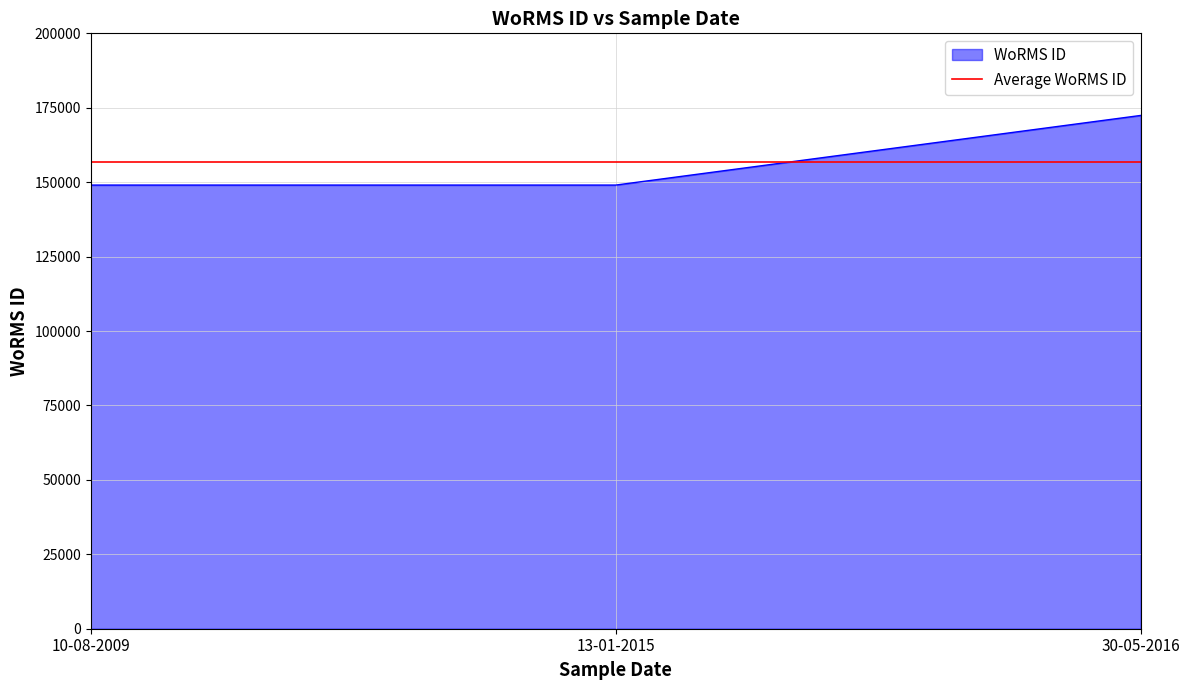

What is the sum of the values at 10-08-2009 and 13-01-2015?

298056